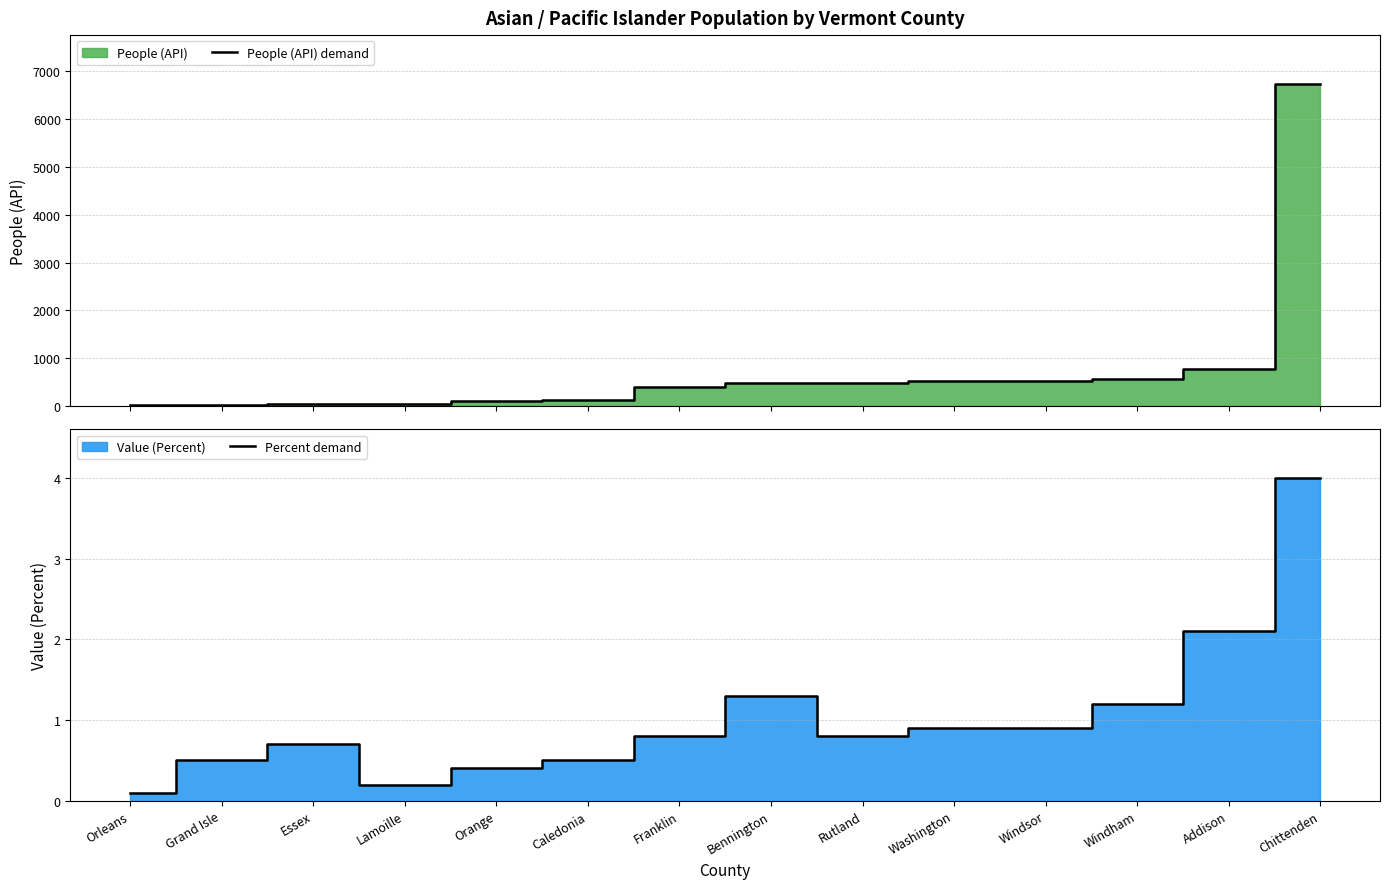

What is the sum of the People (API) demand values at Addison and Chittenden?

7513.0